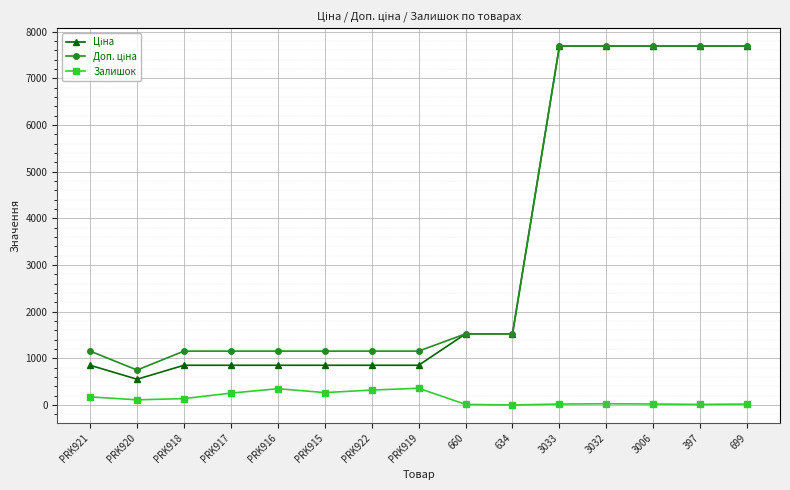

True or false: Залишок has more than 2 interior local peaks.

True